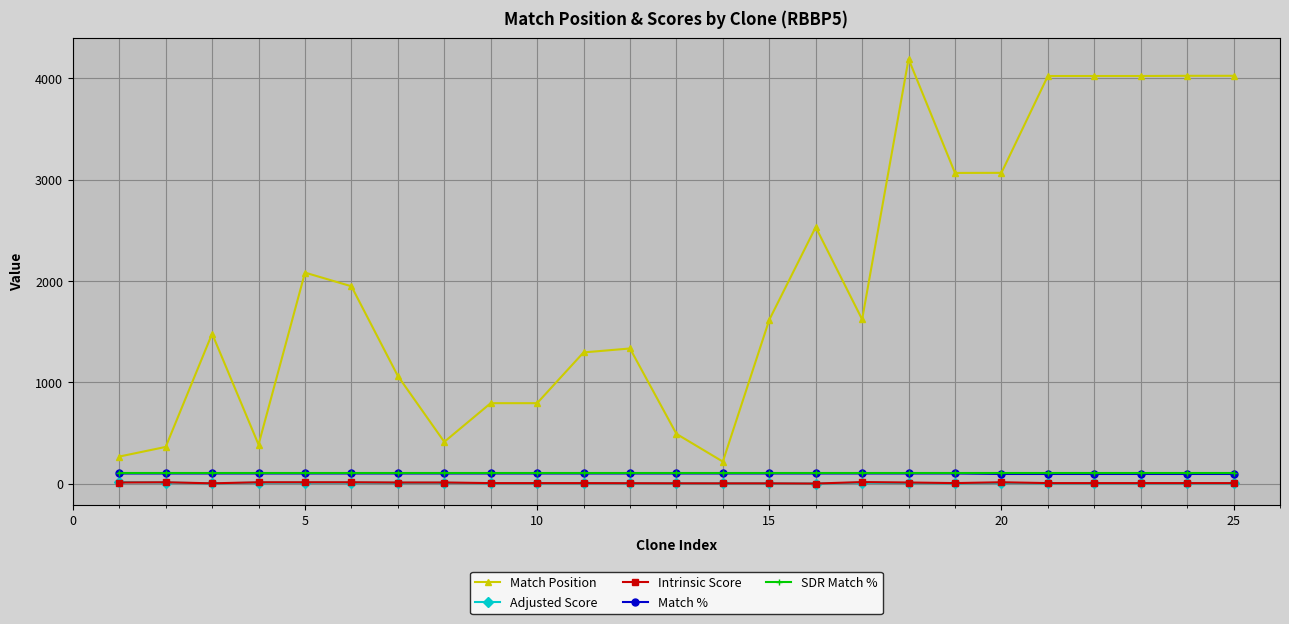

Which series has the widest spread of values?

Match Position